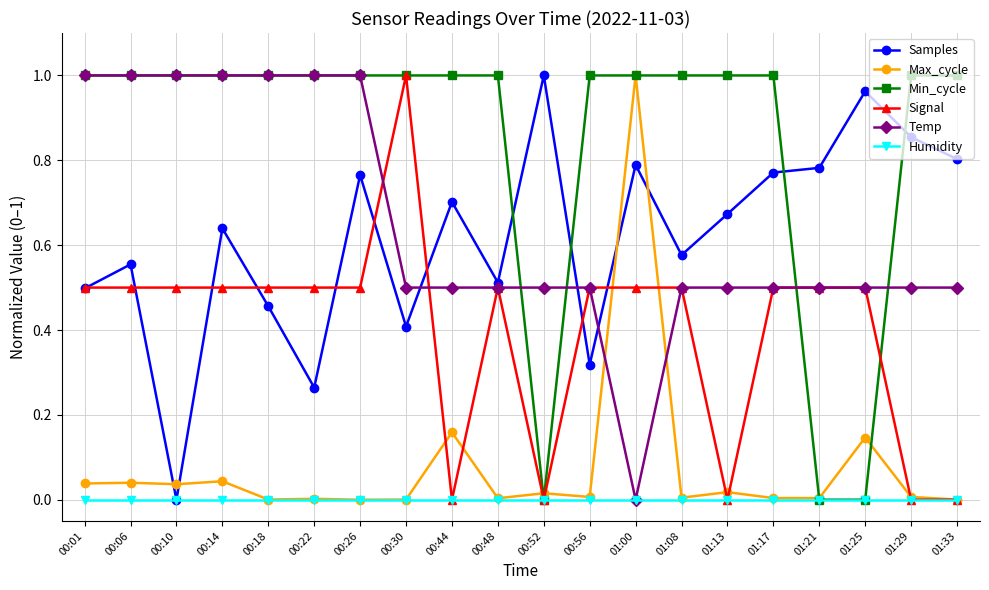

What are all the series names shown in the legend?

Samples, Max_cycle, Min_cycle, Signal, Temp, Humidity